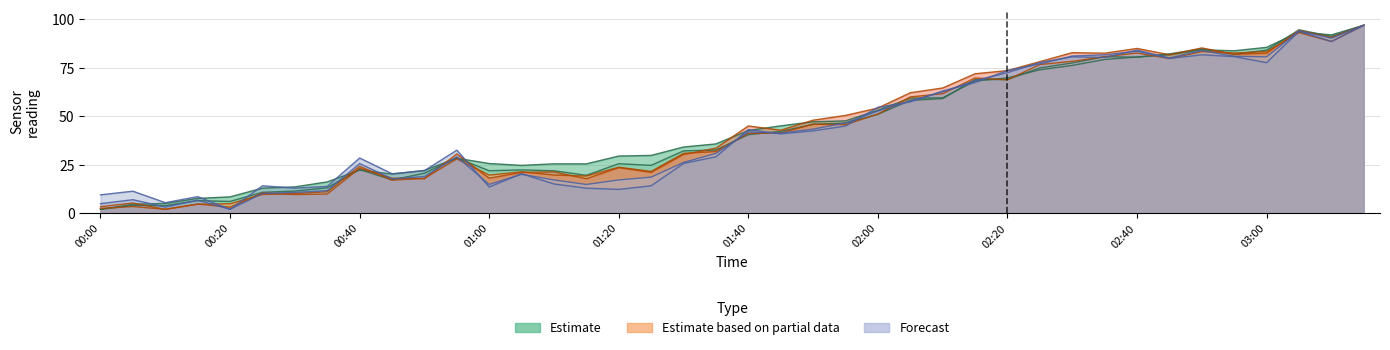

Which category has the highest value in the col_15 series?

03:15